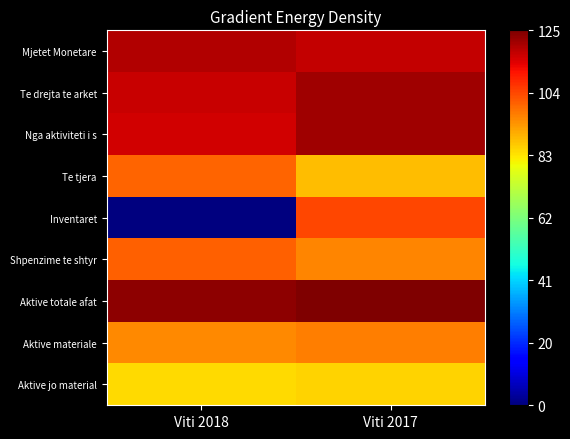

What is the total value across all series at Viti 2017?

134.9